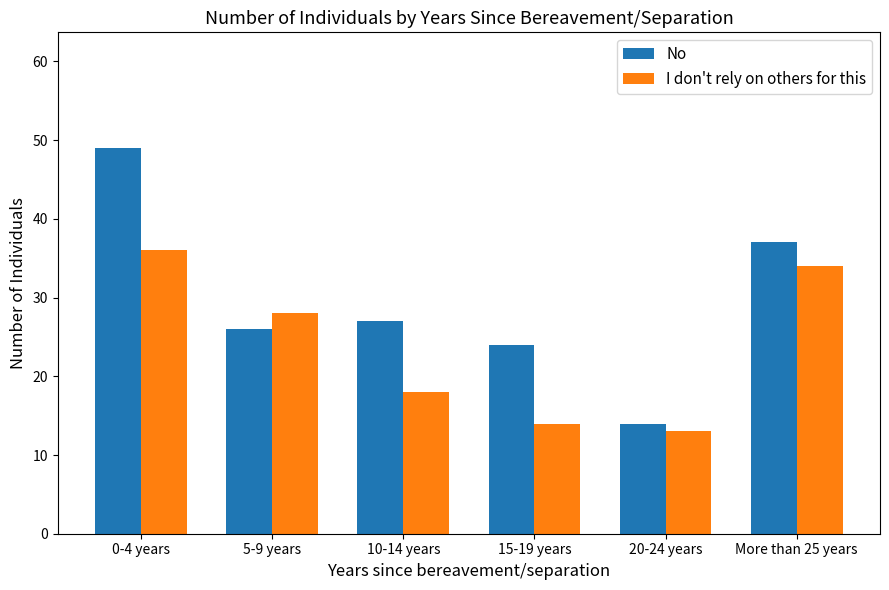

Reading right to left, list all the values displayed in this chart.

No: More than 25 years=37	20-24 years=14	15-19 years=24	10-14 years=27	5-9 years=26	0-4 years=49
I don't rely on others for this: More than 25 years=34	20-24 years=13	15-19 years=14	10-14 years=18	5-9 years=28	0-4 years=36